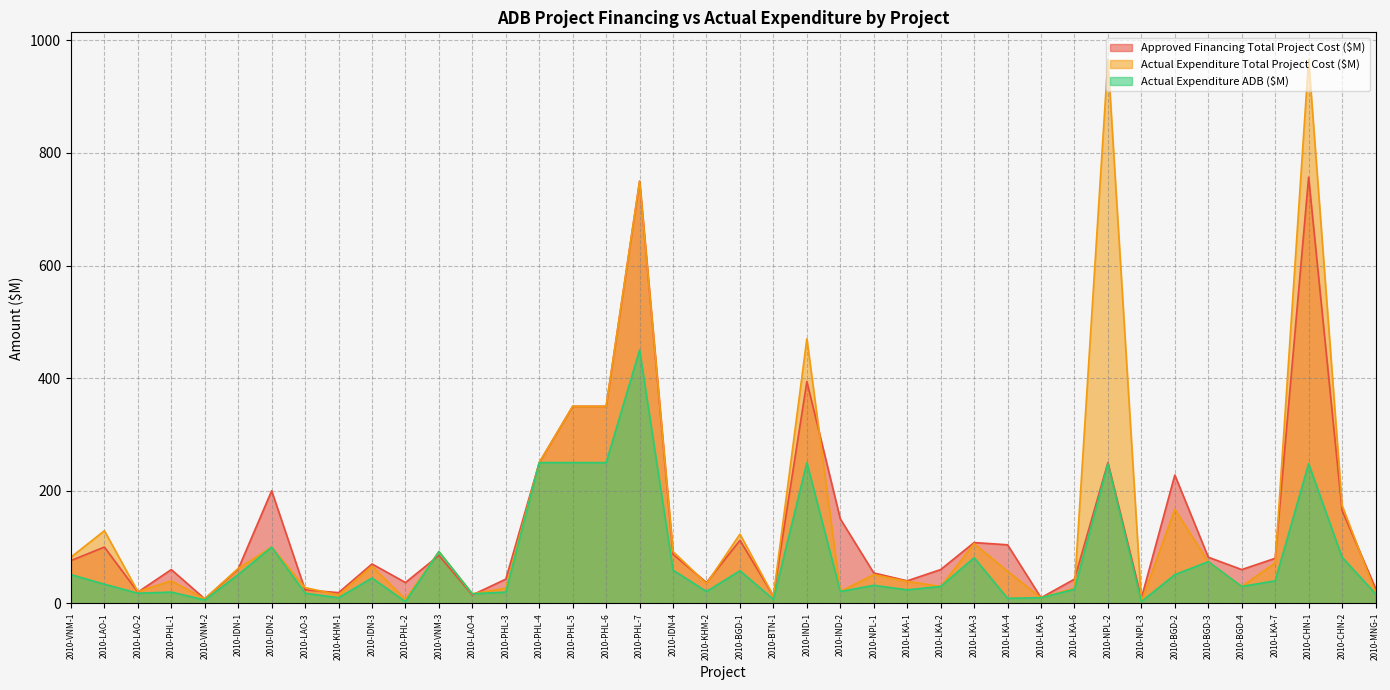

What is the sum of all Actual Expenditure ADB ($M) values?

3105